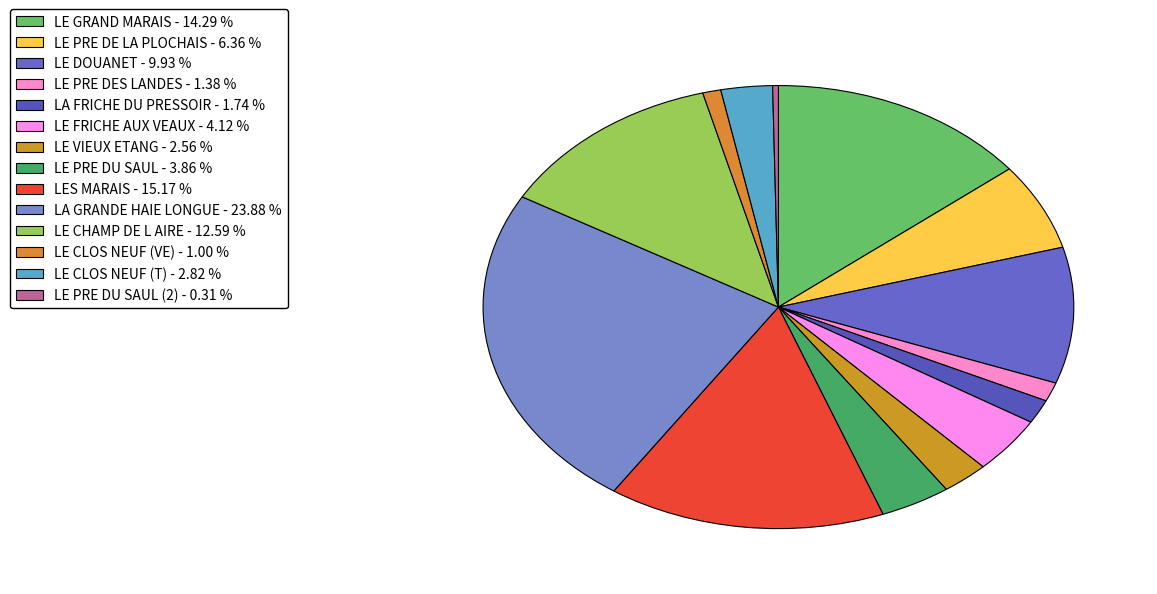

Rank the categories by value from highest to lowest.

LA GRANDE HAIE LONGUE, LES MARAIS, LE GRAND MARAIS, LE CHAMP DE L AIRE, LE DOUANET, LE PRE DE LA PLOCHAIS, LE FRICHE AUX VEAUX, LE PRE DU SAUL, LE CLOS NEUF (T), LE VIEUX ETANG, LA FRICHE DU PRESSOIR, LE PRE DES LANDES, LE CLOS NEUF (VE), LE PRE DU SAUL (2)